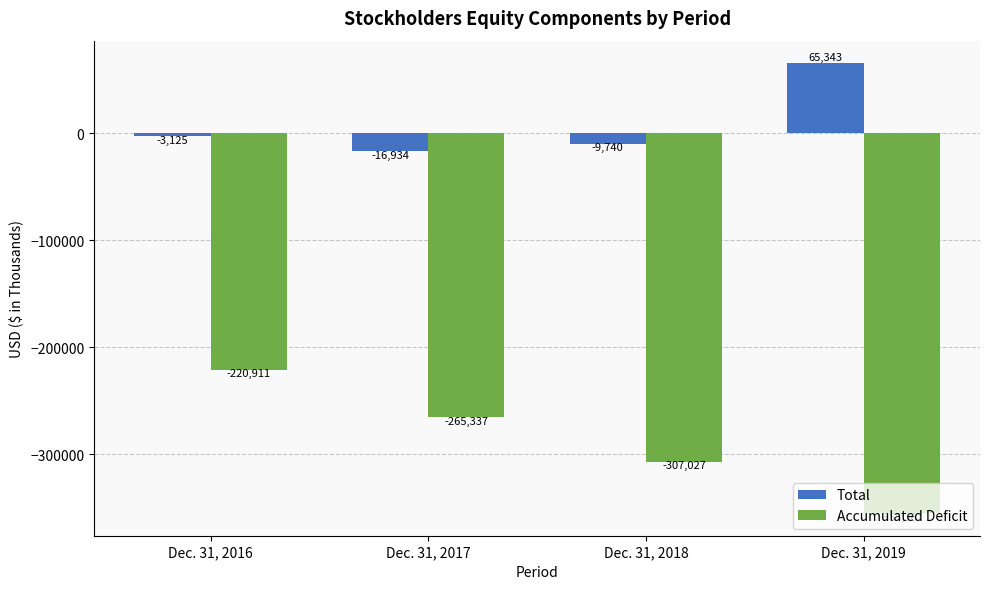

What is the value of the Total bar at the 1st from the left?

-3125